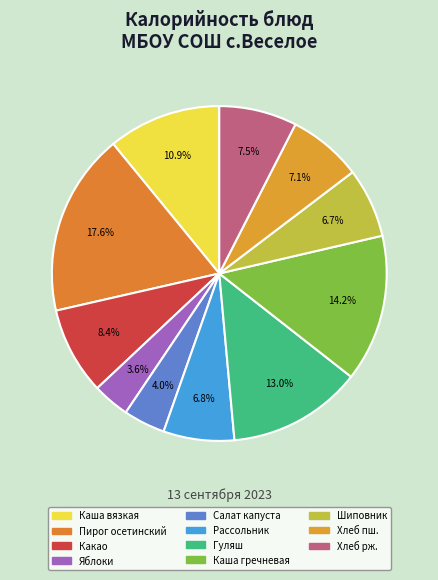

Count the number of slices in the pie.

11